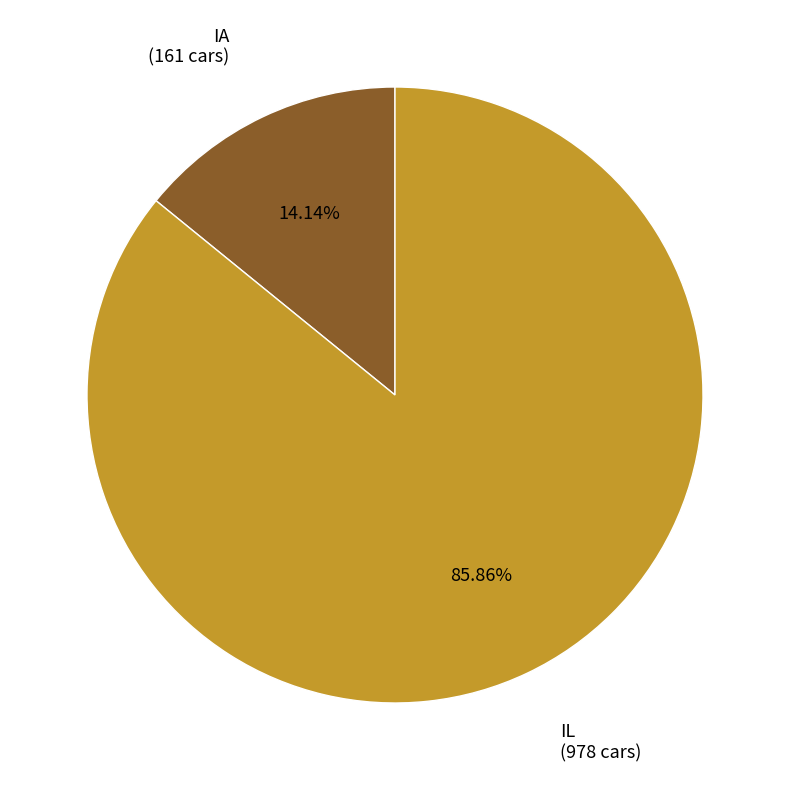

Between IA and IL, which is larger?

IL